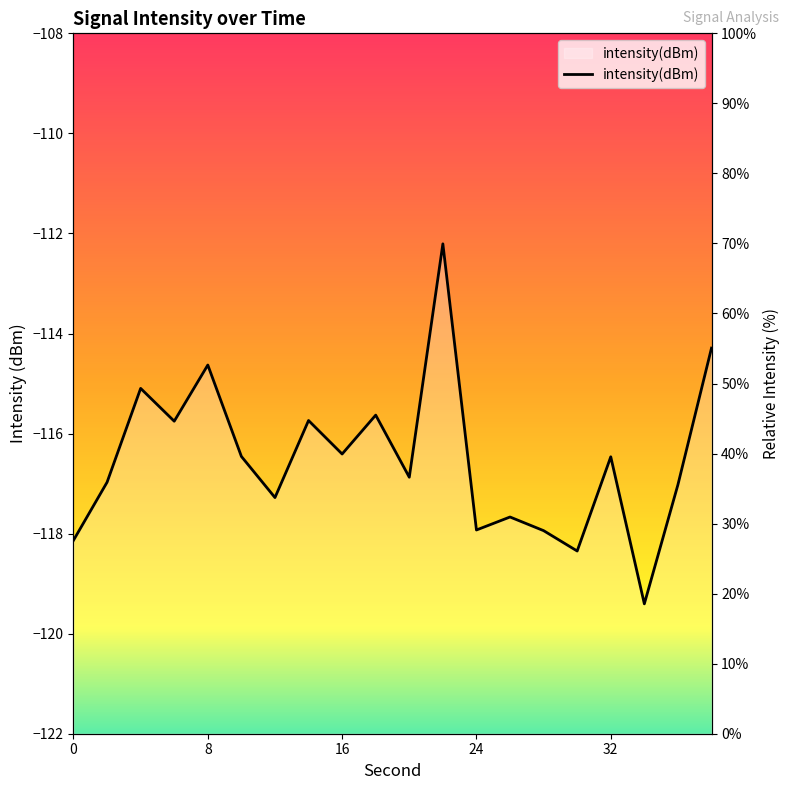

At which category does the chart reach its peak across all series?

22